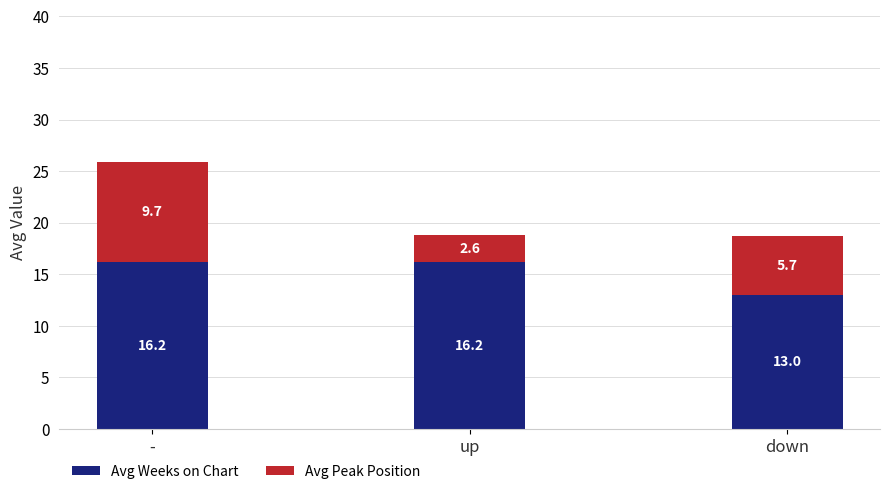

At which label does Avg Weeks on Chart first exceed 16?

-